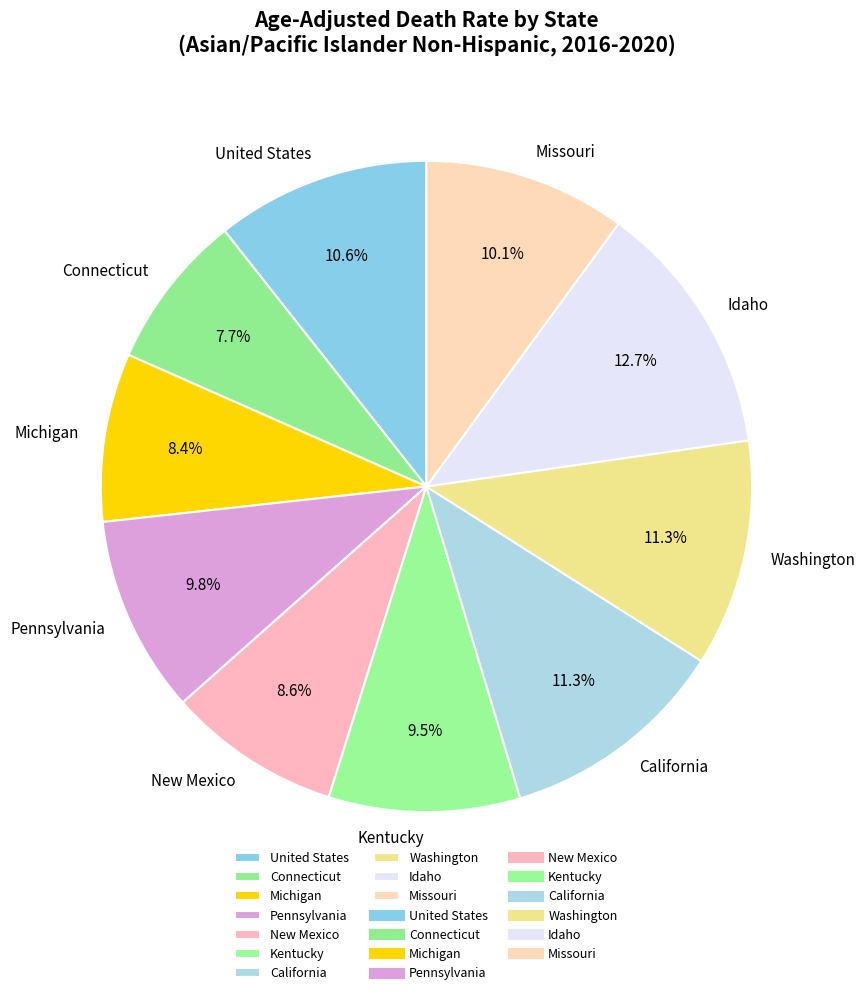

What percentage is the Washington slice, to the nearest percent?

11%